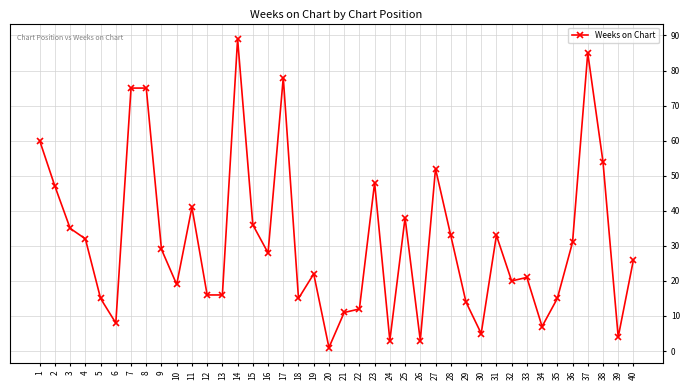

Between 8 and 36, which is larger?

8